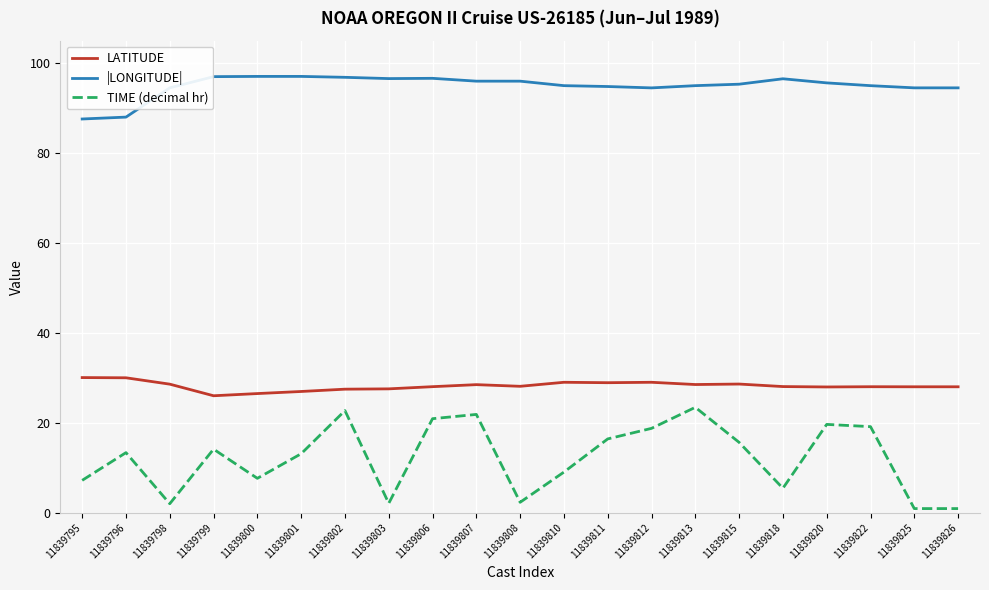

What is the greatest value displayed?

97.1